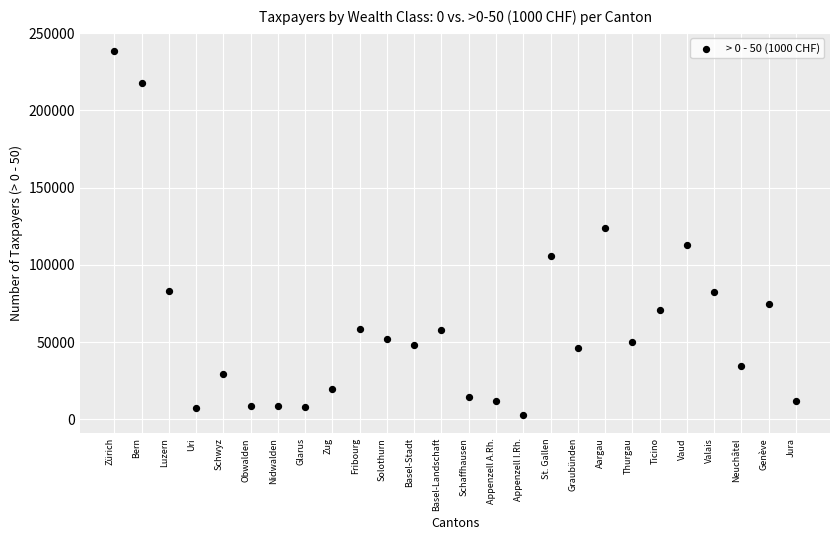

What is the range of Y values (max minus min)?

235487